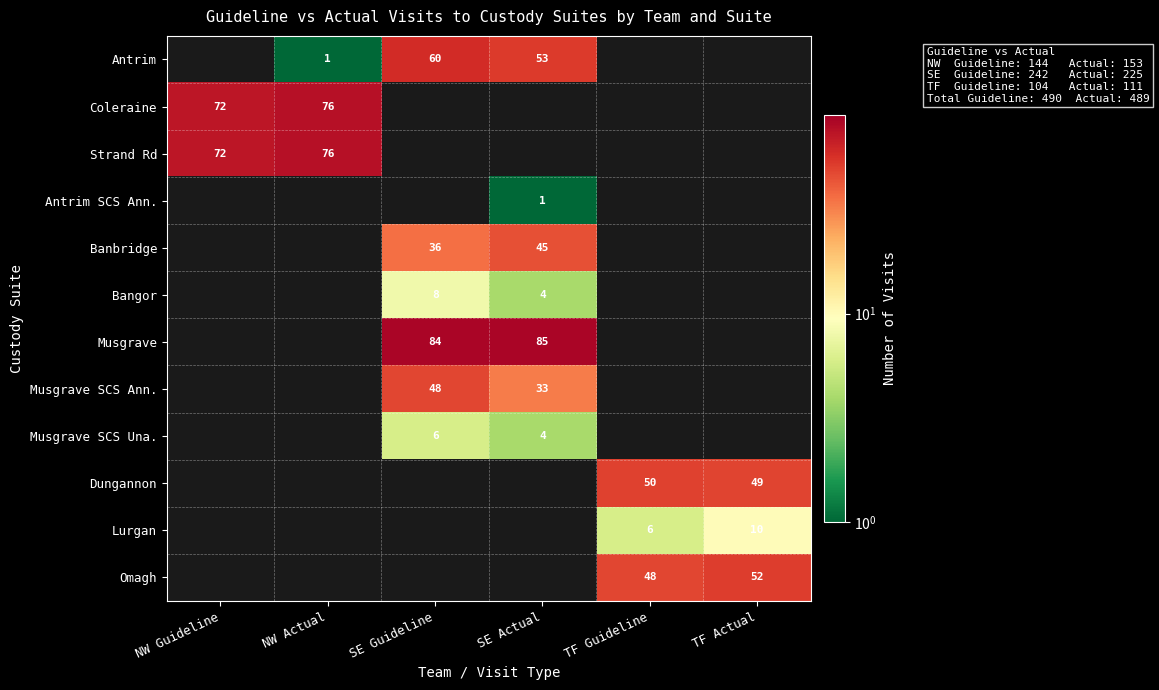

Is it true that Strand Rd equals 46 at NW Guideline?

False